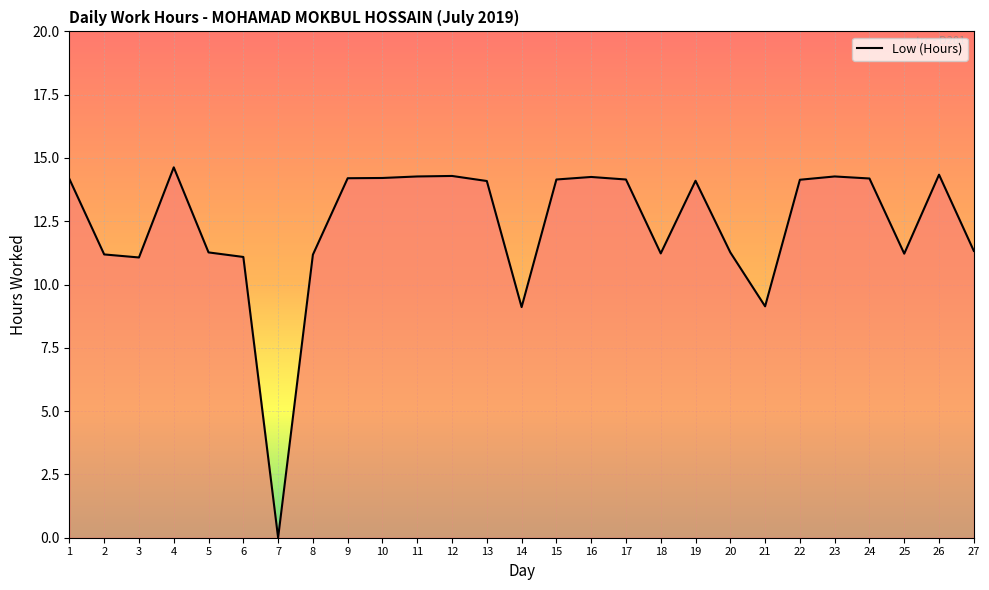

Where is the first local maximum?

4